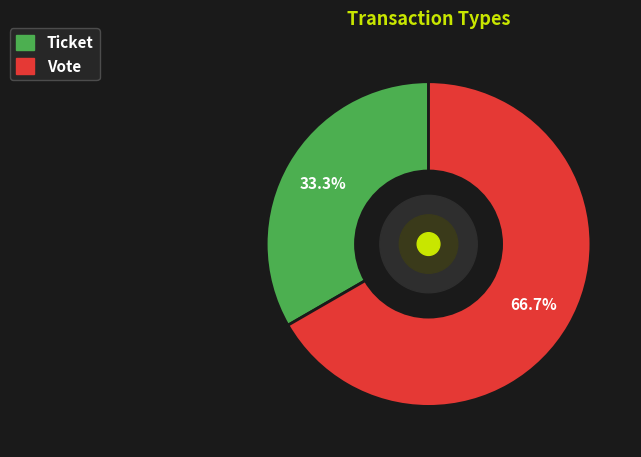

Does any single category account for the majority?

Yes